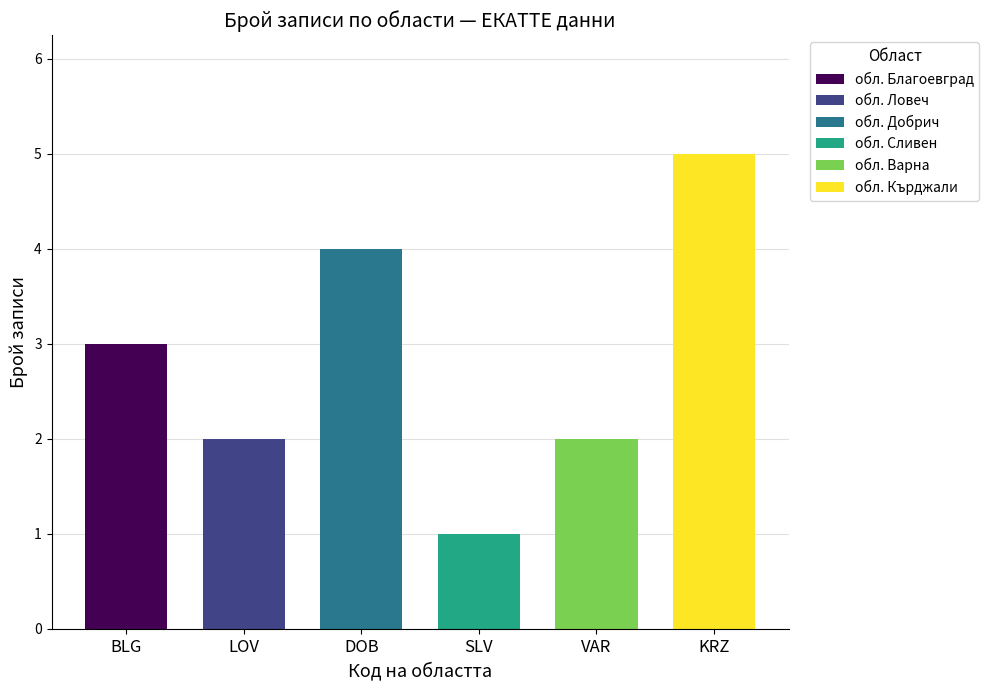

At which label does the data first exceed 3?

обл. Добрич